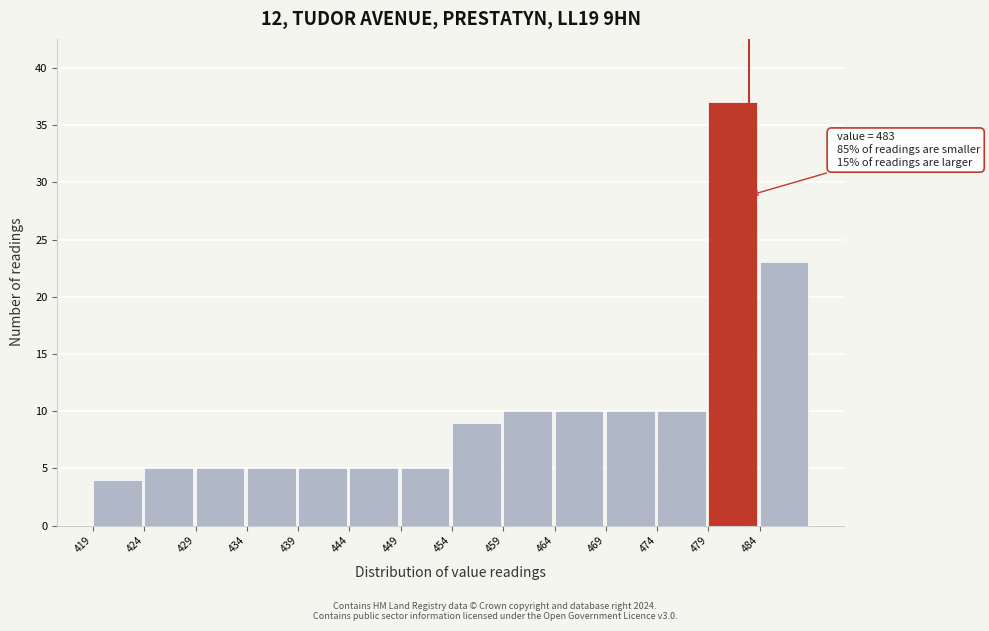

Which range on the x-axis has the tallest bar?

479 to 484